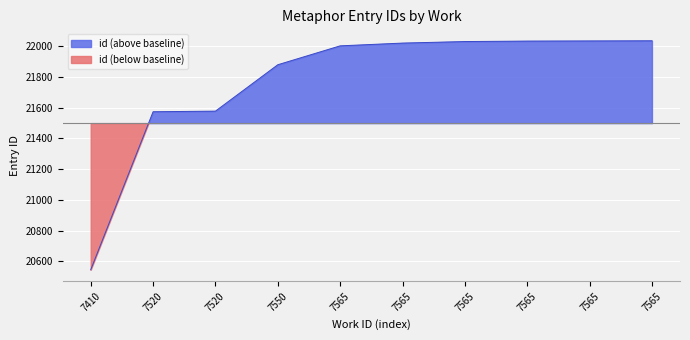

What is the difference between the maximum and second lowest values?

462